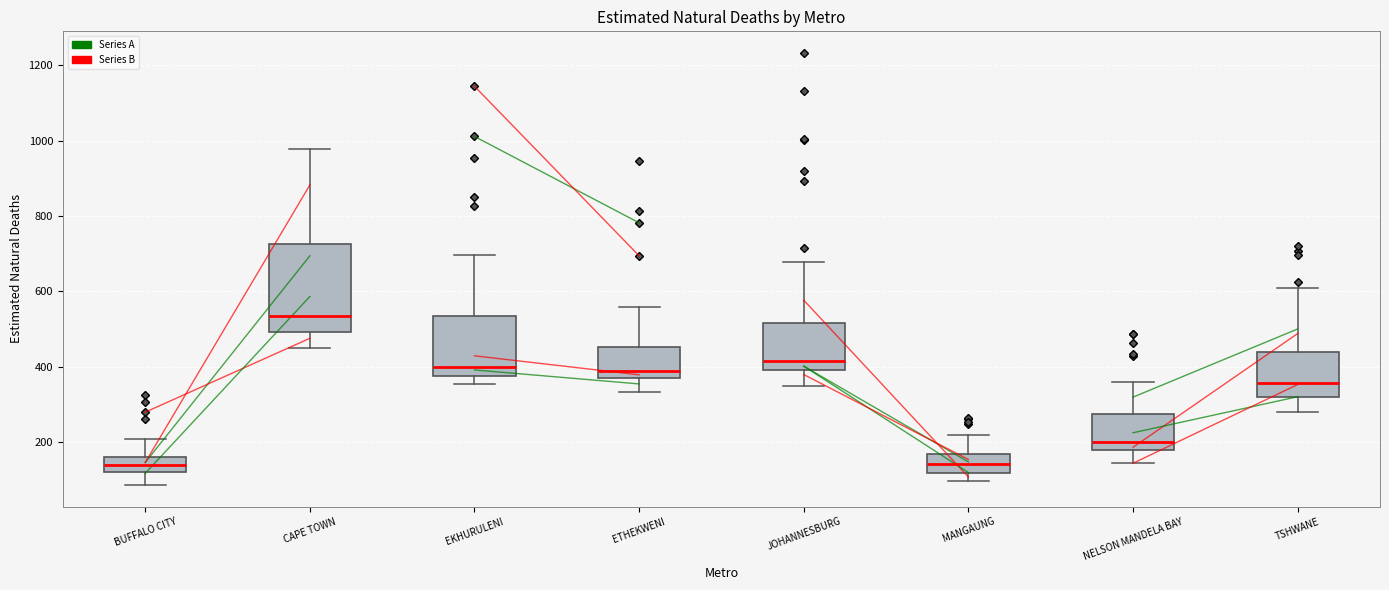

Where is the lower edge of the box for EKHURULENI on the y-axis? The values are not printed on the chart, so give them approximately, as read against the axis.

380